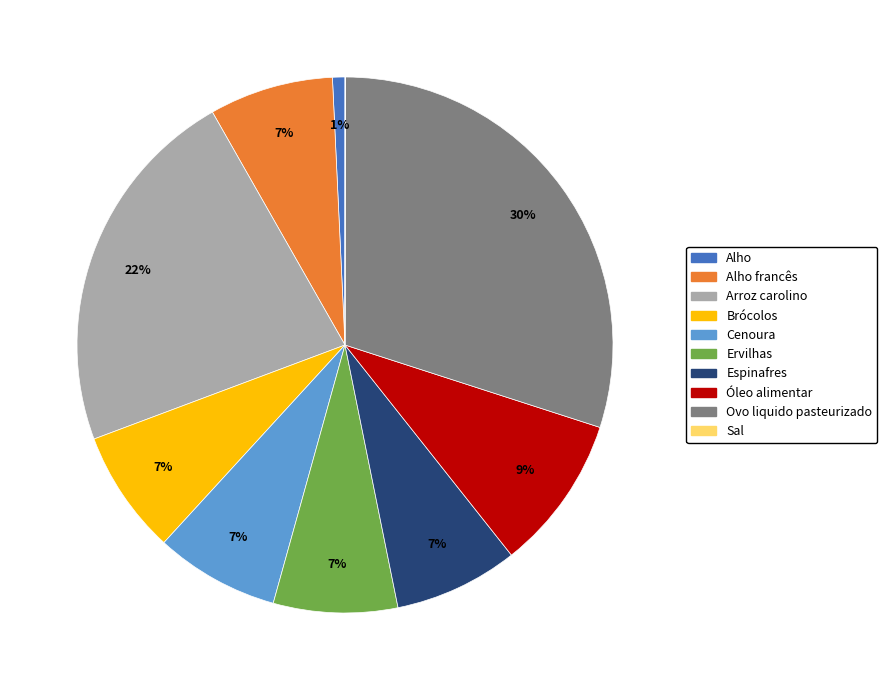

Does any single category account for the majority?

No